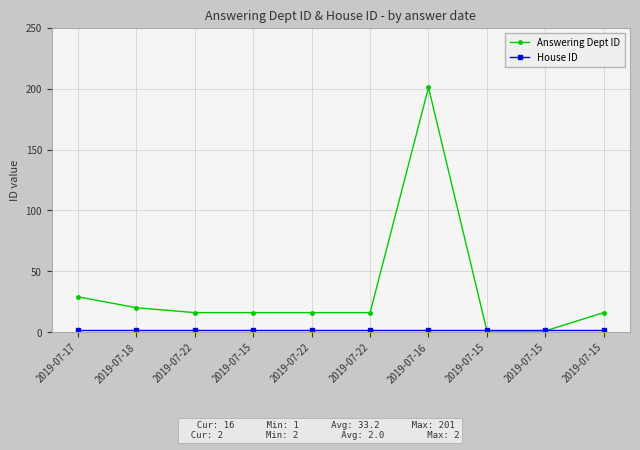

Count the number of categories in the chart.

10